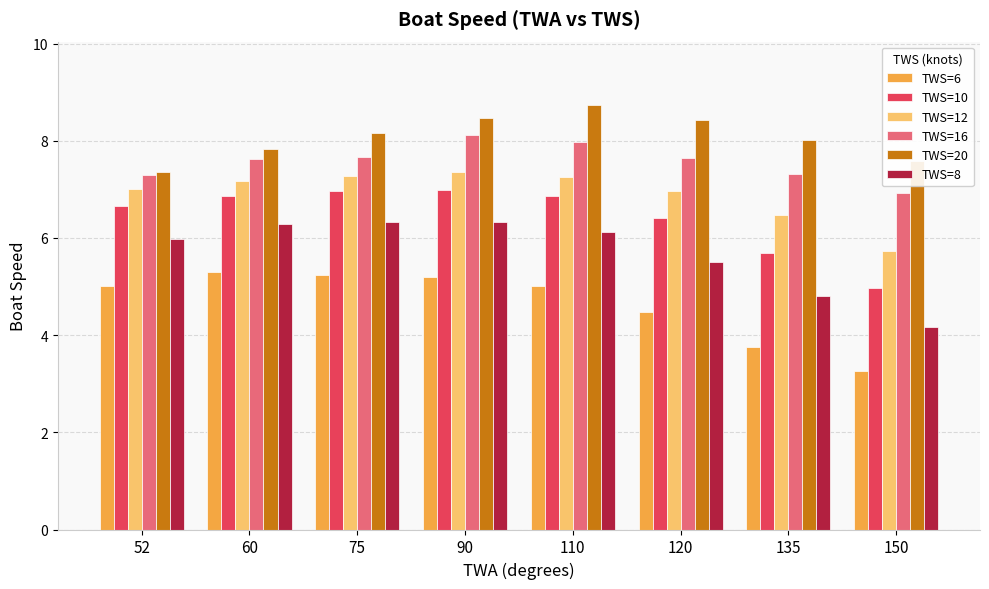

Are the bars horizontal?

No